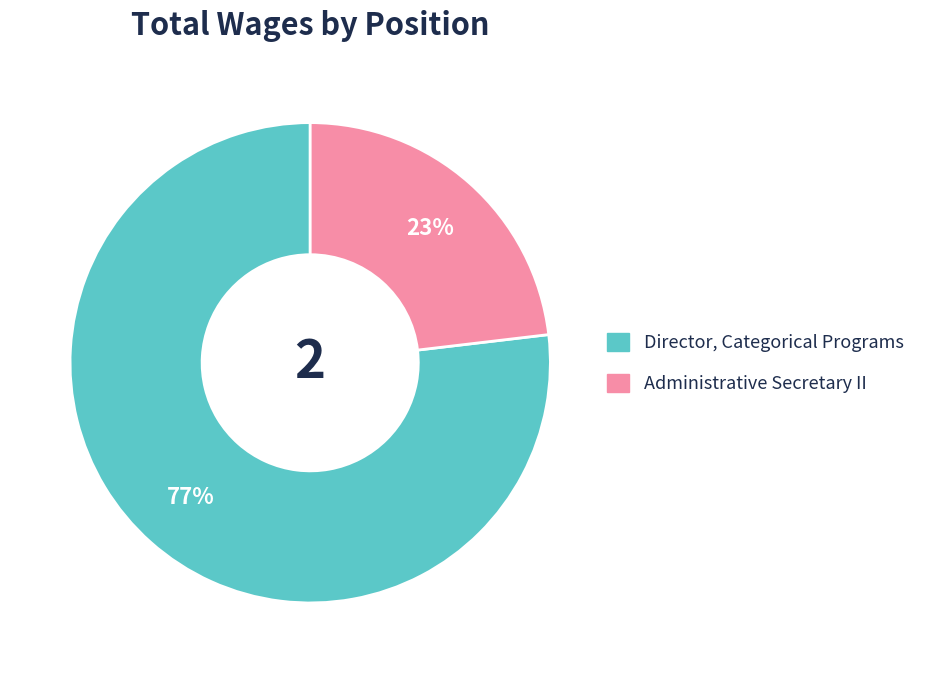

Is Director, Categorical Programs the majority of the pie?

Yes